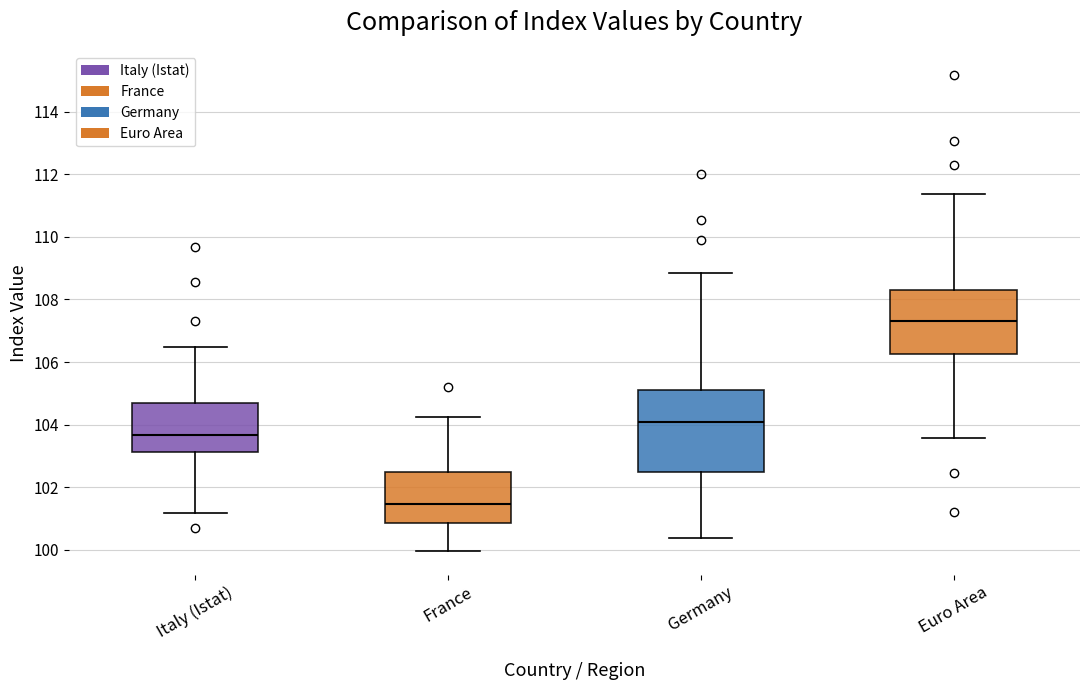

Comparing the boxes themselves (not the whiskers), which one is the tallest?

Germany